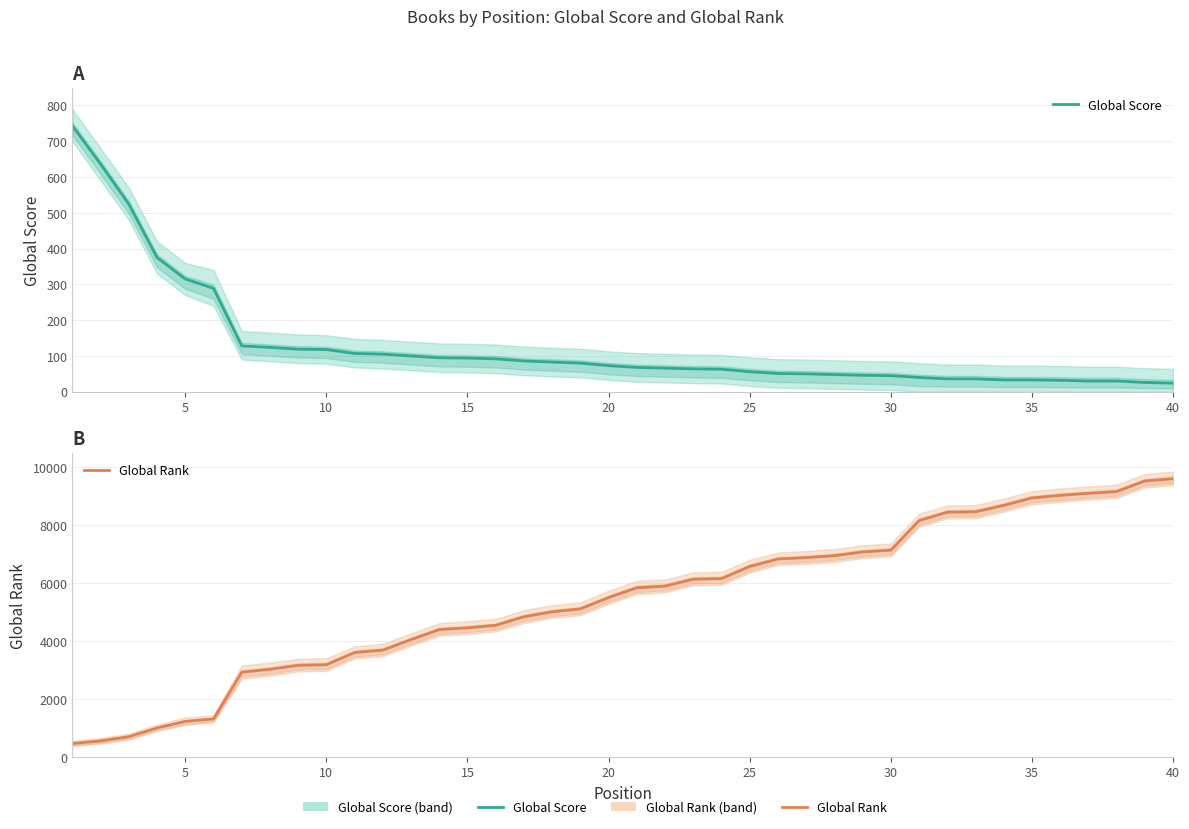

The value of Global Rank at 11 is 2264. True or false?

False